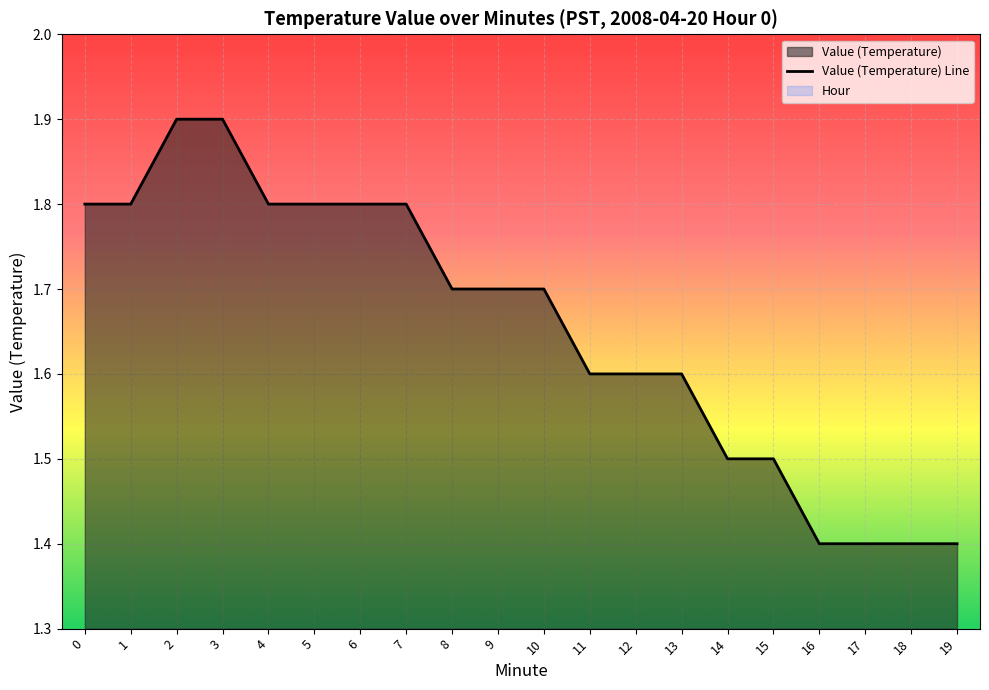

What is the minimum value shown in the chart?

1.4